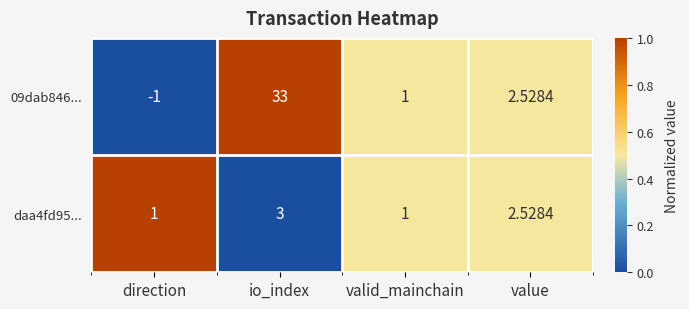

At which category is the sum across all series the highest?

io_index